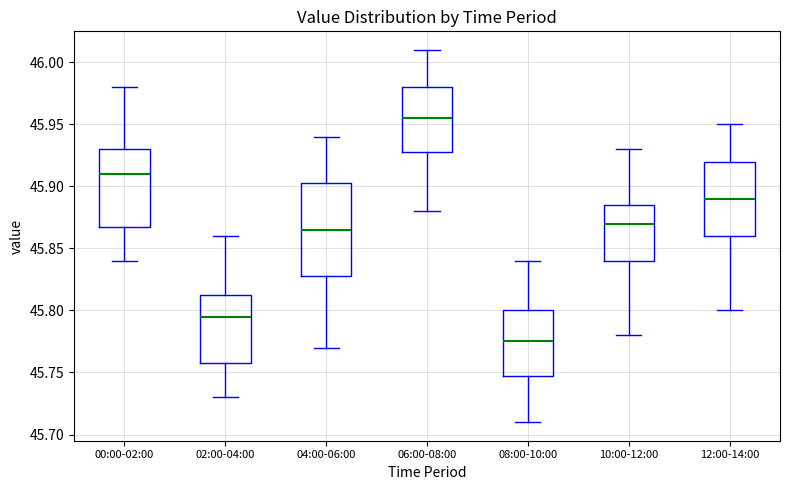

Which box has the lowest median line?

08:00-10:00